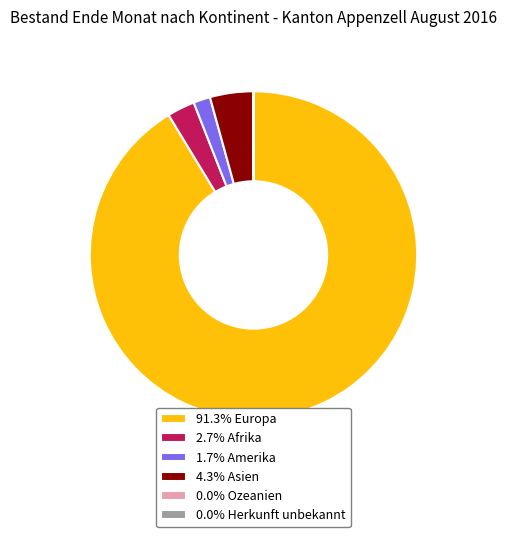

Combined, do 4.3% Asien and 1.7% Amerika account for over 50%?

No